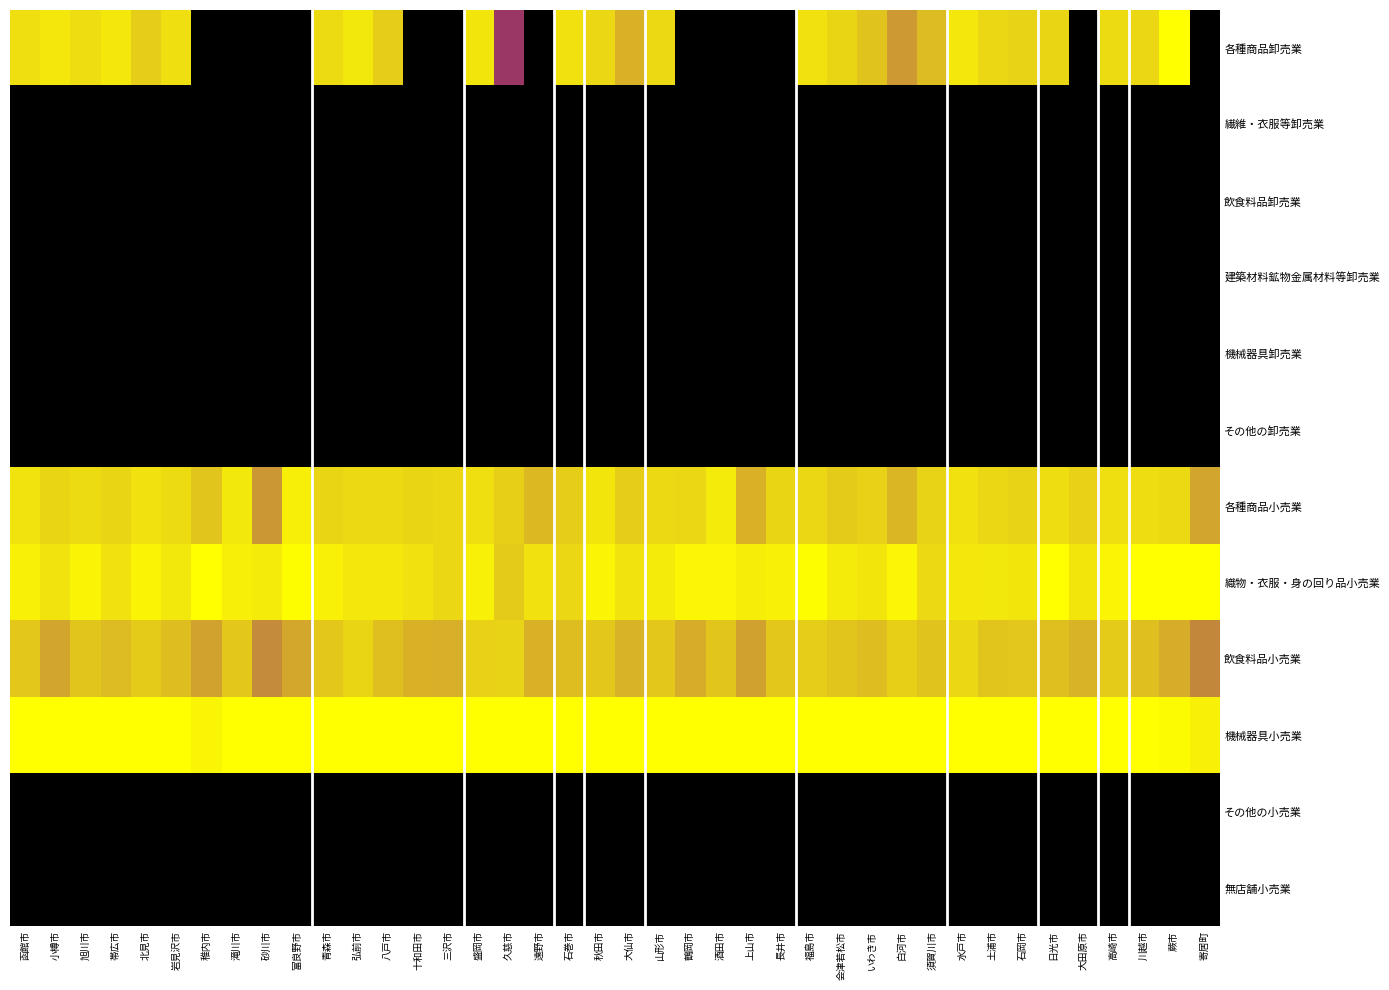

Which series has the largest range (max minus min)?

各種商品卸売業